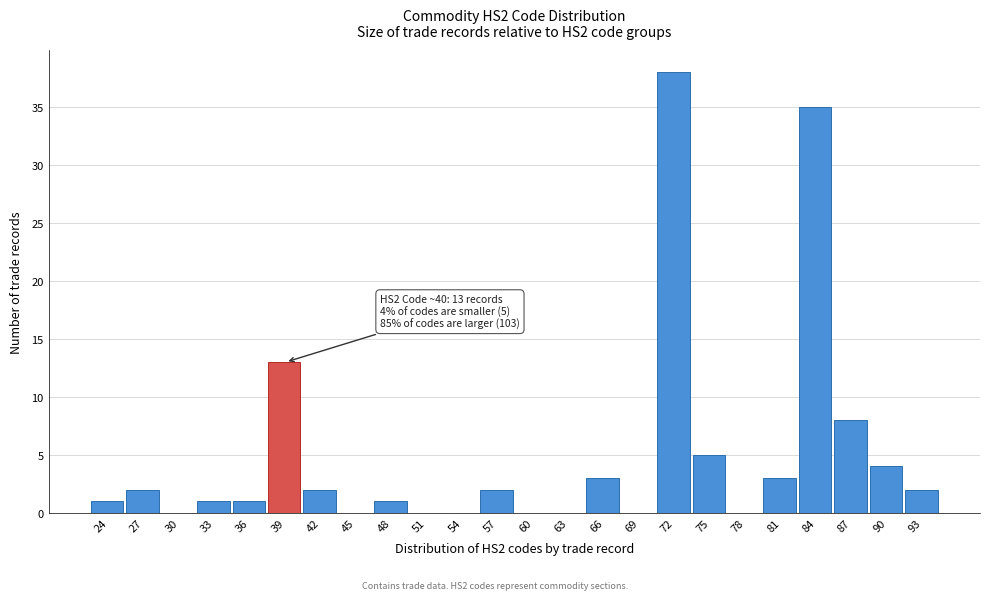

Reading left to right, transcribe all the data shown in this chart.

24=1	27=2	30=0	33=1	36=1	39=13	42=2	45=0	48=1	51=0	54=0	57=2	60=0	63=0	66=3	69=0	72=38	75=5	78=0	81=3	84=35	87=8	90=4	93=2